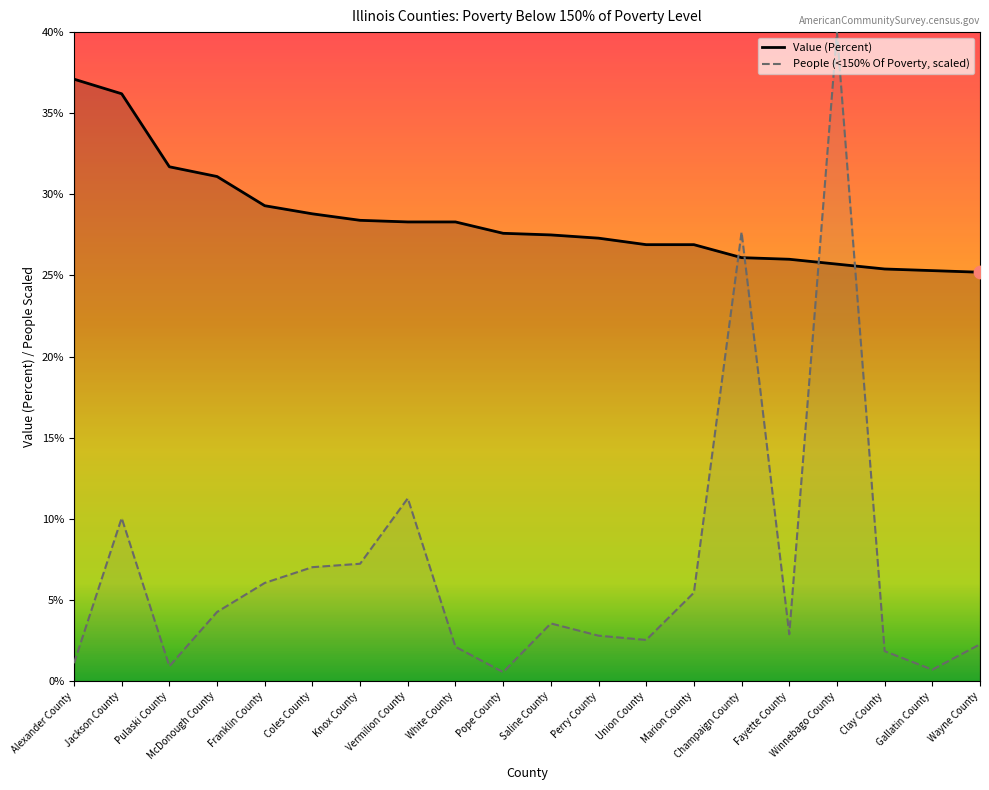

At which category is the sum across all series the highest?

Winnebago County